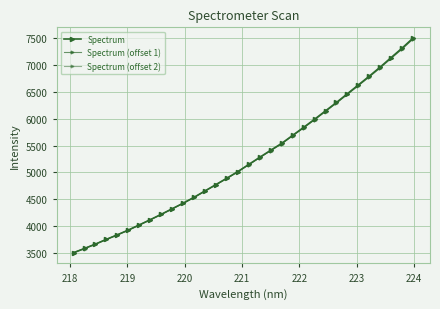

Reading right to left, list all the values displayed in this chart.

Spectrum: 7501.0	7314.0	7138.9	6961.7	6792.6	6628.5	6465.7	6302.8	6146.6	5990.5	5839.5	5691.6	5542.6	5414.6	5284.0	5151.4	5018.4	4895.2	4776.2	4658.2	4538.9	4429.3	4325.4	4221.7	4121.8	4024.7	3929.0	3840.5	3755.8	3667.7	3586.2	3507.3
Spectrum (offset 1): 7488.5	7302.1	7127.5	6950.8	6782.2	6618.6	6456.3	6293.9	6138.1	5982.5	5832.0	5684.5	5536.0	5408.4	5278.1	5145.9	5013.3	4890.5	4771.9	4654.3	4535.3	4426.0	4322.4	4219.0	4119.4	4022.6	3927.2	3839.0	3754.5	3666.7	3585.4	3506.7
Spectrum (offset 2): 7481.0	7295.1	7121.1	6944.9	6776.8	6613.7	6451.9	6290.0	6134.7	5979.6	5829.5	5682.5	5534.4	5407.2	5277.3	5145.5	5013.3	4890.8	4772.6	4655.3	4536.7	4427.7	4324.4	4221.3	4122.1	4025.5	3930.5	3842.4	3758.3	3670.7	3589.7	3511.2